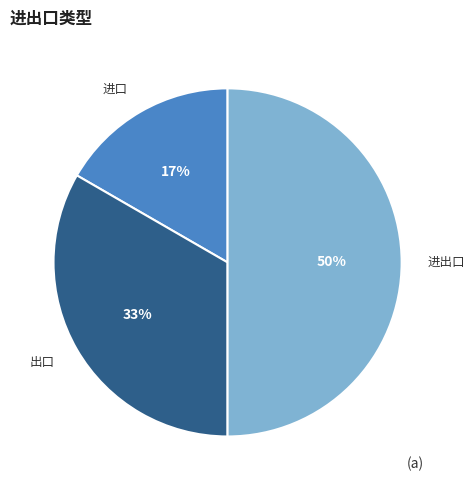

Do 进口 and 进出口 together represent more than half of the pie?

Yes